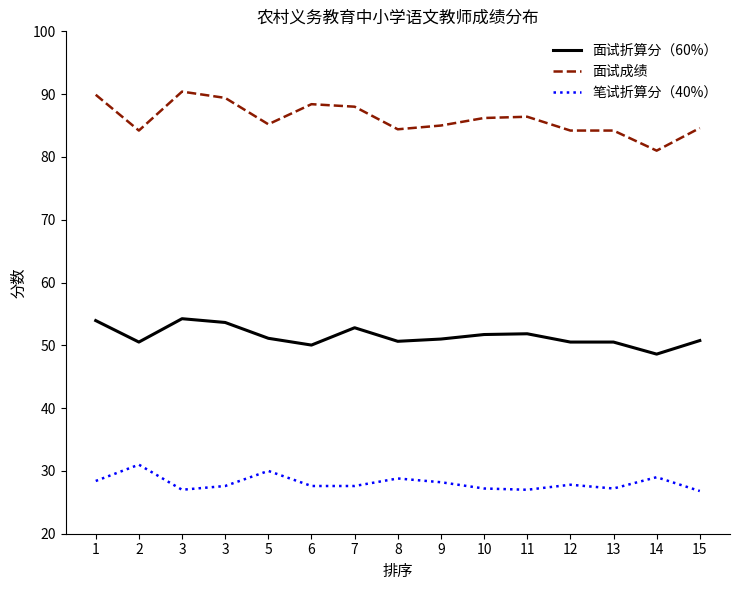

List the labels in order of 笔试折算分（40%） value, smallest first.

15, 3, 11, 10, 13, 3, 6, 7, 12, 9, 1, 8, 14, 5, 2